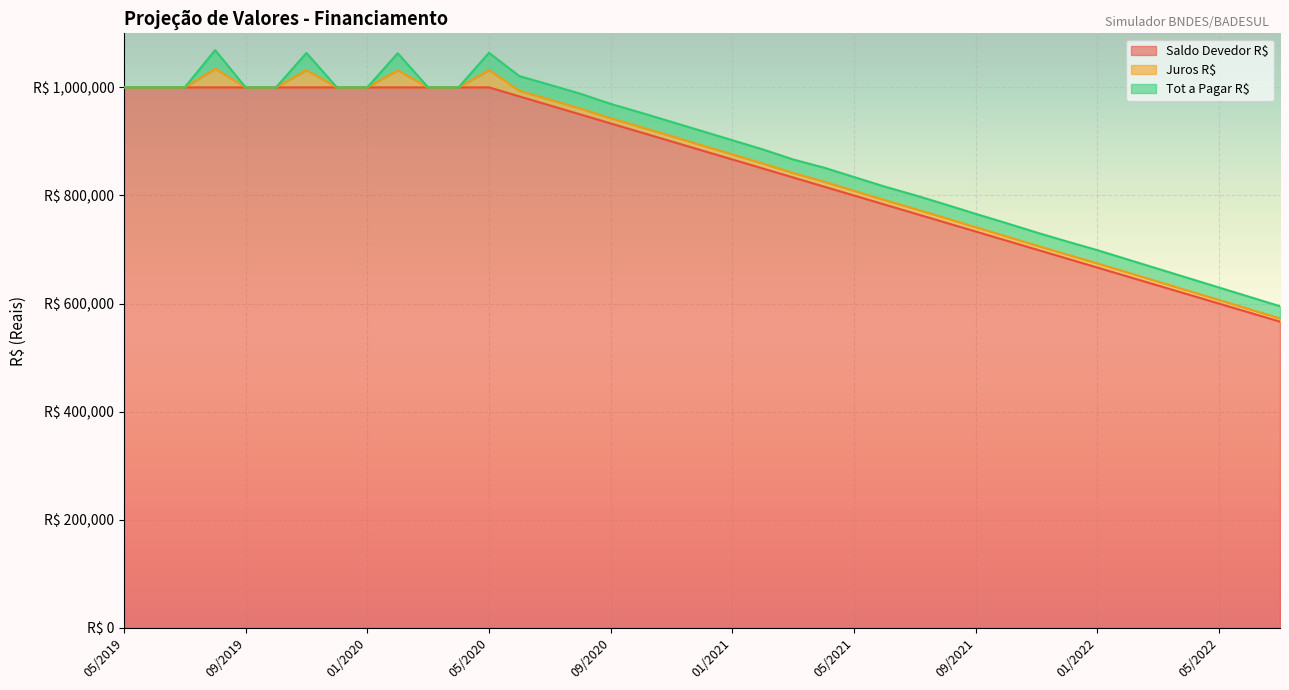

Does the chart display data point markers on the line(s)?

No